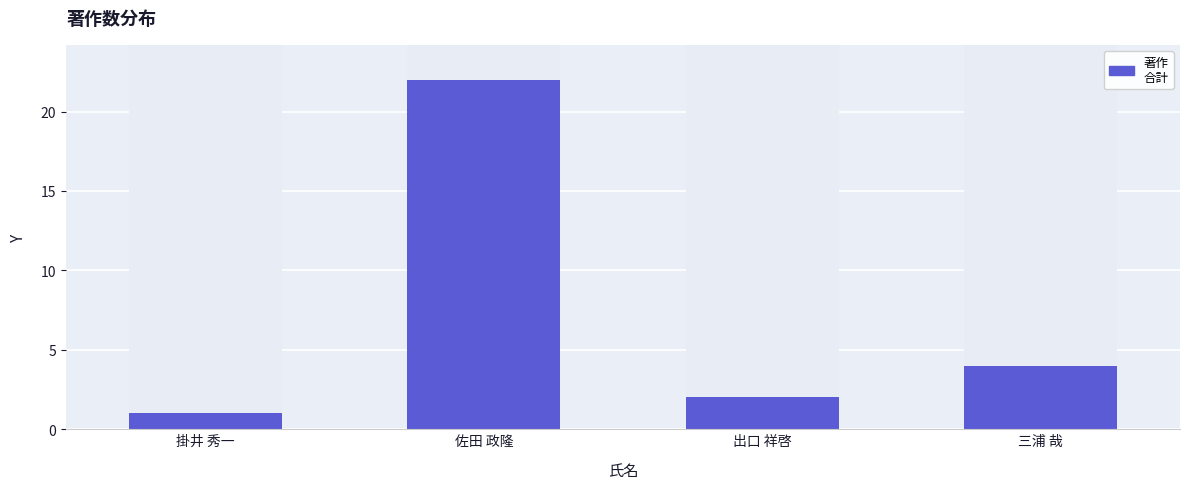

What is the sum of all values?

29